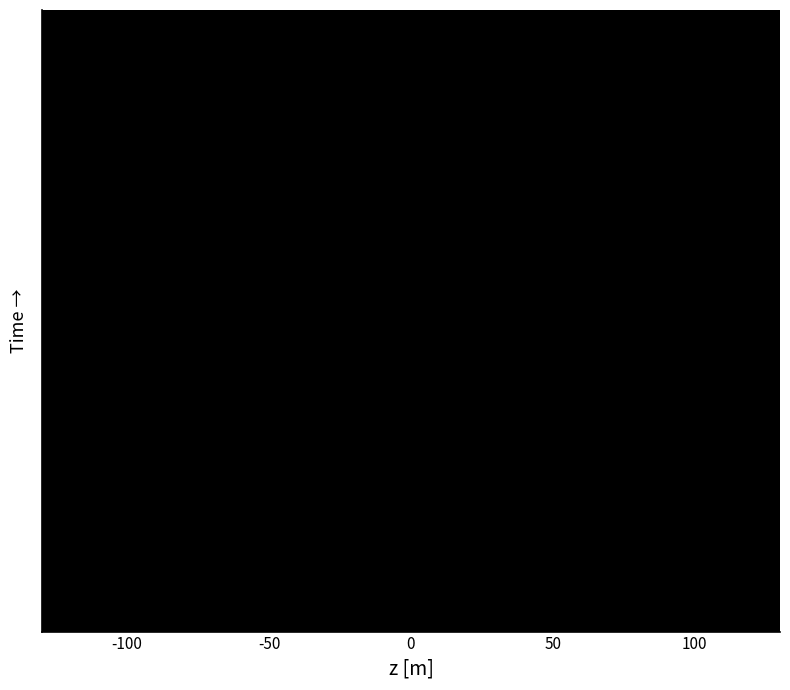

Reading left to right, extract all data points from this chart.

minute=0: 0.2	-0.1	-0.1	-0.1	-0.1	-0.2	-0.1	-0.0	-0.1	-0.0	-0.1	-0.1	-0.0	-0.1	-0.1	-0.0	-0.0	-0.1	-0.1	-0.1	0.0	-0.1	-0.1	-0.1	-0.0	-0.2	-0.1	-0.1	-0.1	-0.0
minute=1: 0.9	1.0	0.8	1.1	1.0	1.1	1.1	1.0	0.9	1.0	1.1	1.1	1.0	1.2	1.0	1.1	1.0	1.0	0.9	1.1	1.2	1.0	1.0	1.1	1.0	0.9	1.1	1.0	1.1	1.2
minute=2: 2.1	1.9	2.2	1.9	2.0	2.1	2.0	2.1	1.8	2.1	2.0	1.9	2.1	2.0	1.9	2.2	2.0	2.0	1.9	2.1	2.0	2.0	1.9	2.1	2.0	2.1	1.8	2.1	1.9	2.1
minute=3: 2.9	3.2	2.8	3.1	2.9	3.1	2.9	3.0	2.9	3.1	2.9	3.1	2.9	3.2	2.8	3.1	2.9	3.1	2.9	3.1	3.0	3.1	2.9	3.0	3.0	3.1	2.8	3.1	2.9	3.2
minute=4: 4.0	3.9	4.1	3.9	4.1	3.8	4.1	4.0	4.0	3.9	4.1	3.9	4.1	3.9	4.1	4.0	4.0	3.9	4.2	3.9	4.1	3.8	4.2	3.9	4.0	3.9	4.2	3.9	4.0	3.8